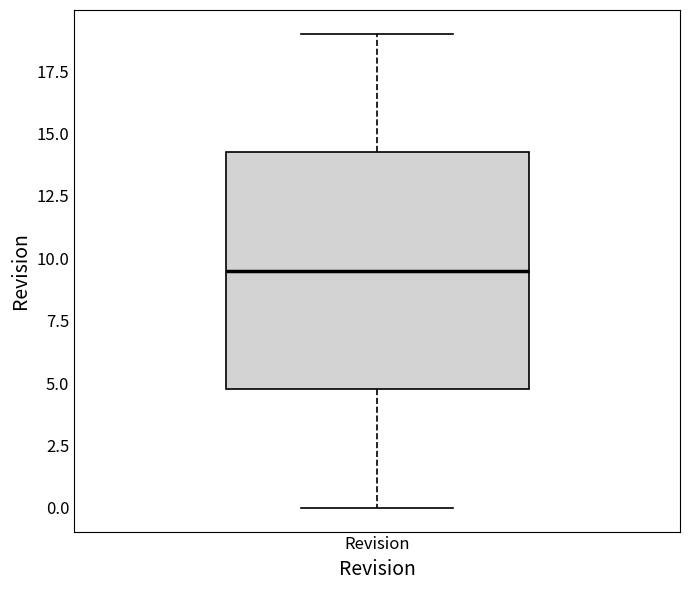

Transcribe this box plot: give where the median line is, the range the box spans, and where the two whiskers end, as read against the y-axis. The values are not printed on the chart, so give them approximately, as read against the axis.

median 9.5, box 5.0 to 14.5, whiskers 0.0 to 19.0